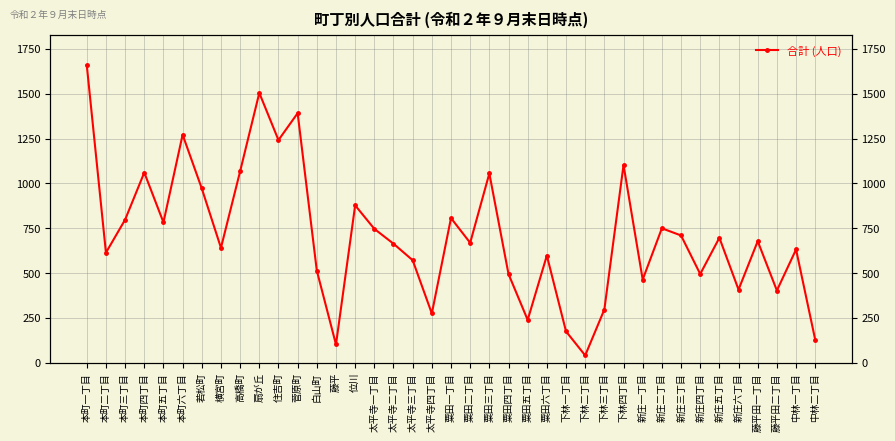

What is the ratio of the value at 粟田四丁目 to the value at 住吉町?

0.4